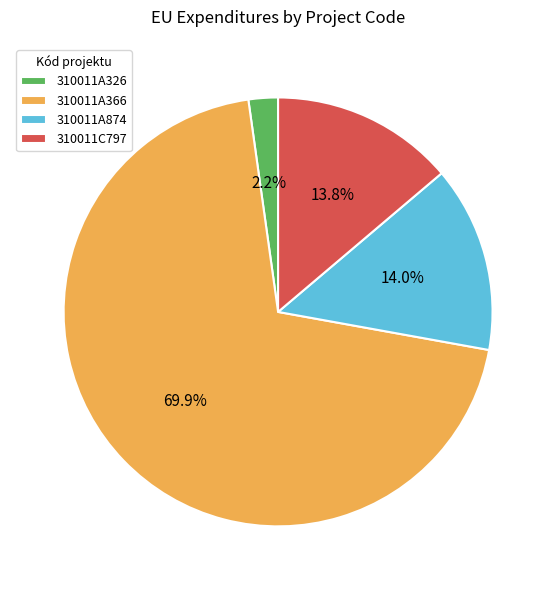

To the nearest percent, what portion does 310011A326 represent?

2%